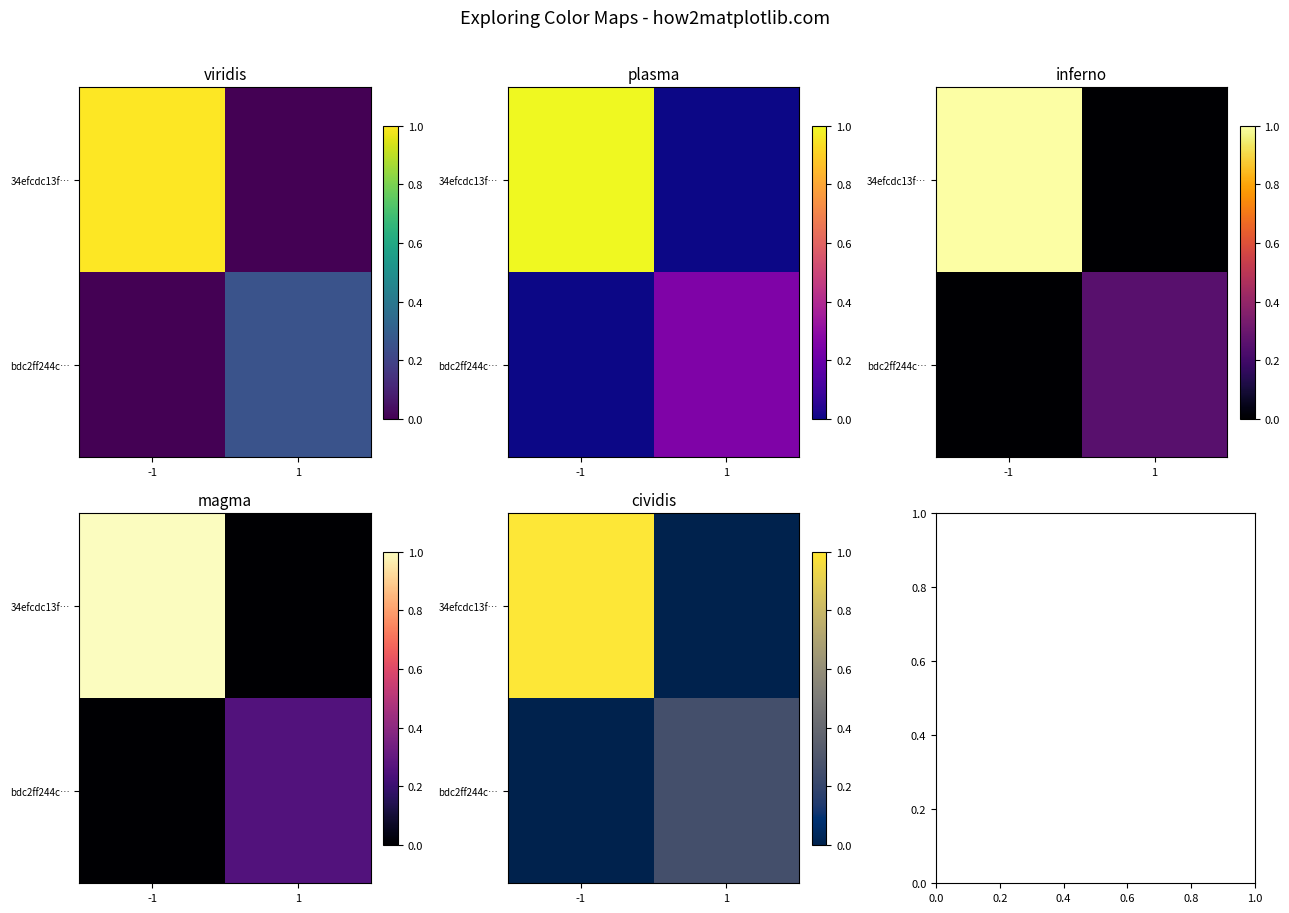

True or false: bdc2ff244c… has a value of 0.4 at 1.

False